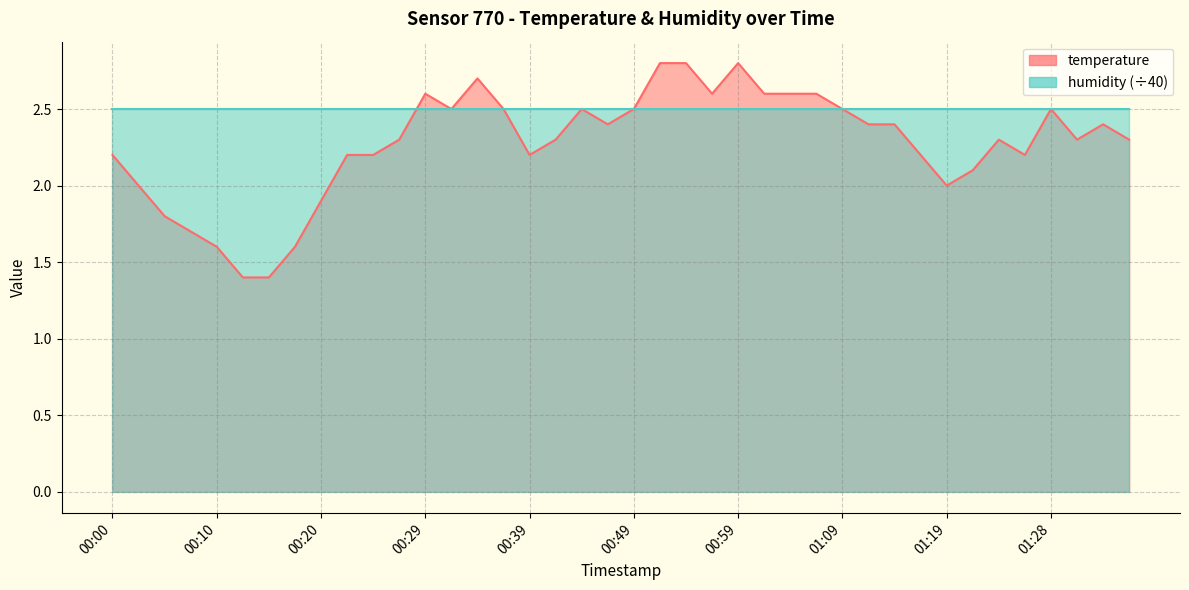

Reading left to right, what are all the values shown in this chart?

00:00=2.2	00:02=2.0	00:05=1.8	00:07=1.7	00:10=1.6	00:12=1.4	00:15=1.4	00:17=1.6	00:20=1.9	00:22=2.2	00:25=2.2	00:27=2.3	00:29=2.6	00:32=2.5	00:34=2.7	00:37=2.5	00:39=2.2	00:42=2.3	00:44=2.5	00:47=2.4	00:49=2.5	00:52=2.8	00:54=2.8	00:56=2.6	00:59=2.8	01:01=2.6	01:04=2.6	01:06=2.6	01:09=2.5	01:11=2.4	01:14=2.4	01:16=2.2	01:19=2.0	01:21=2.1	01:24=2.3	01:26=2.2	01:28=2.5	01:31=2.3	01:33=2.4	01:36=2.3